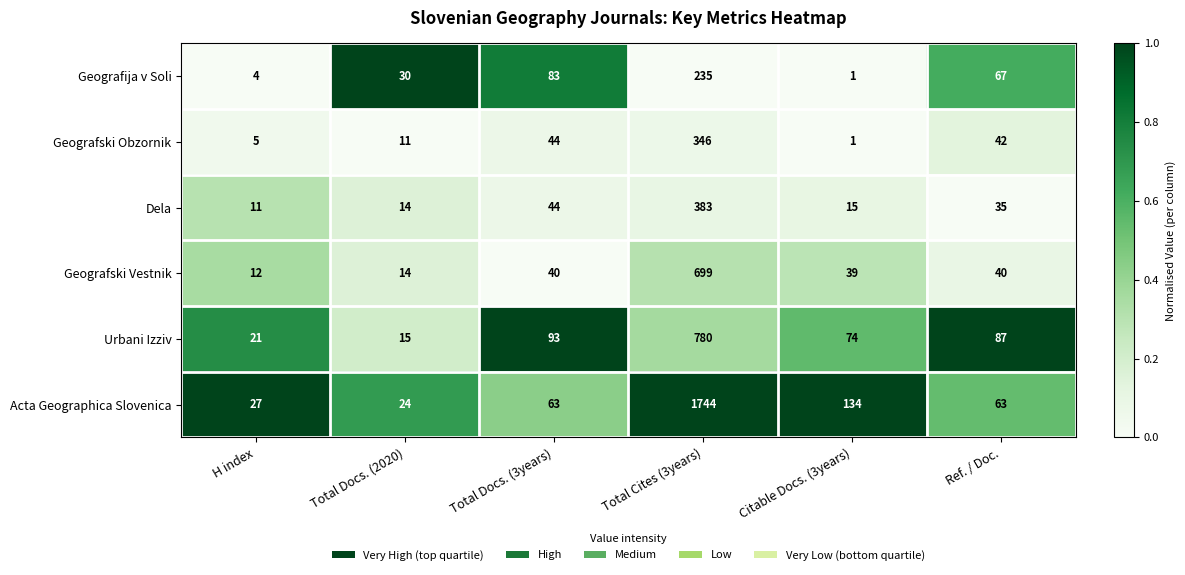

At which category is the sum across all series the highest?

Total Cites (3years)